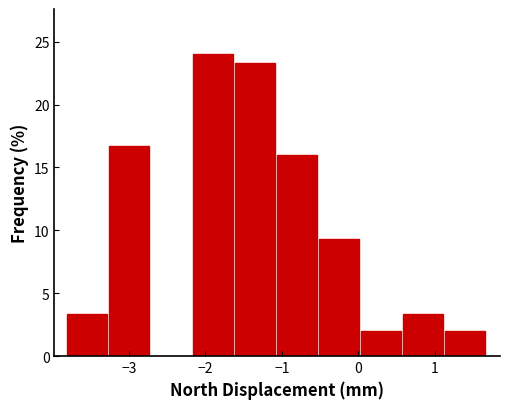

Reading left to right, list every bar in this chart as the range it spans on the x-axis followed by its height. Neither the bar edges nor the heights are printed on the chart, so give them approximately, as read against the axes.

-3.81 to -3.26: 3.5
-3.26 to -2.71: 16.5
-2.71 to -2.16: 0
-2.16 to -1.61: 24.0
-1.61 to -1.06: 23.5
-1.06 to -0.51: 16.0
-0.51 to 0.04: 9.5
0.04 to 0.59: 2.0
0.59 to 1.14: 3.5
1.14 to 1.69: 2.0